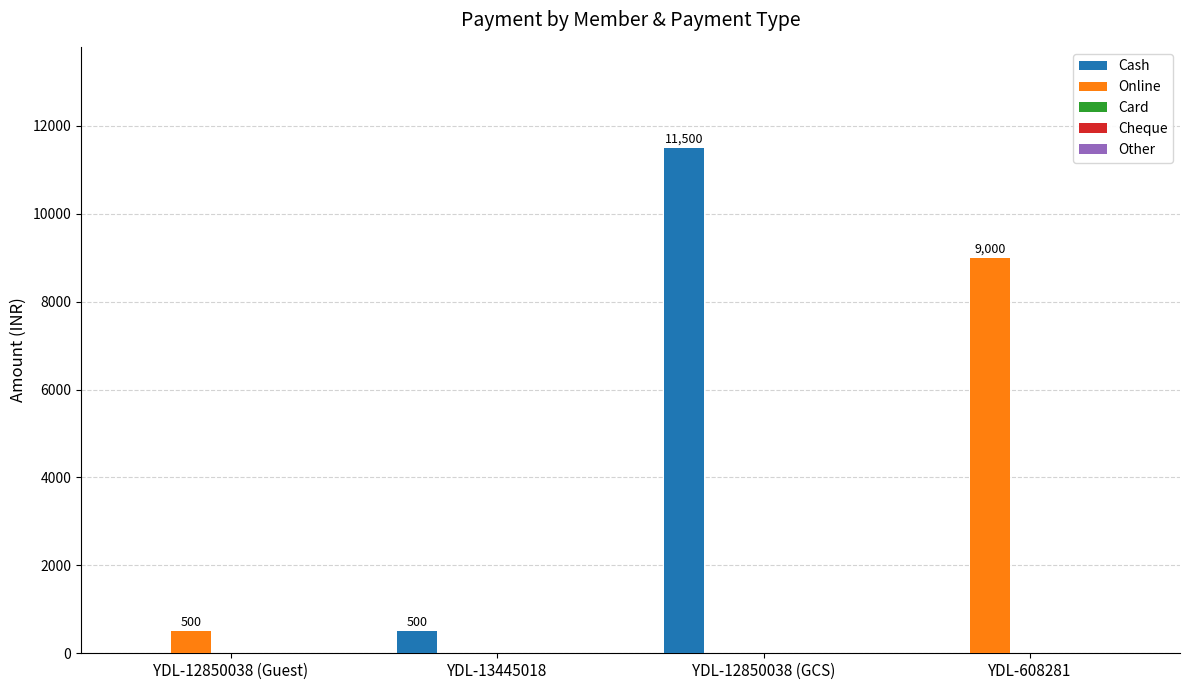

The value of Online at YDL-12850038 (GCS) is -5902. True or false?

False